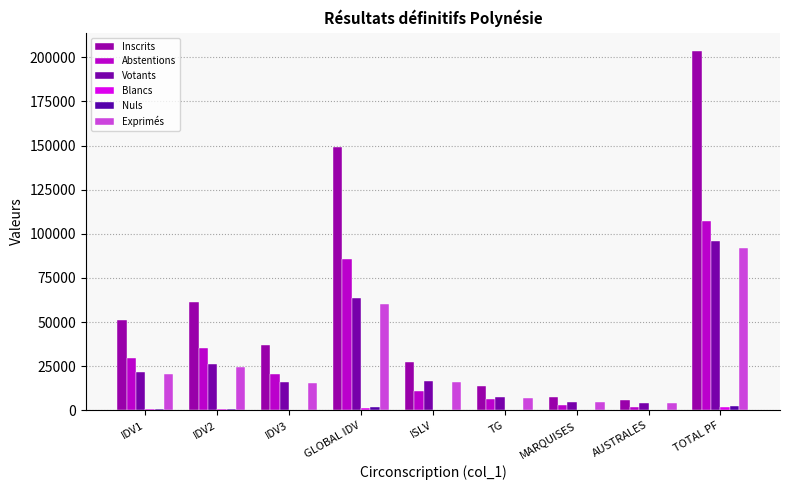

What is the label of the 8th bar from the left?

AUSTRALES